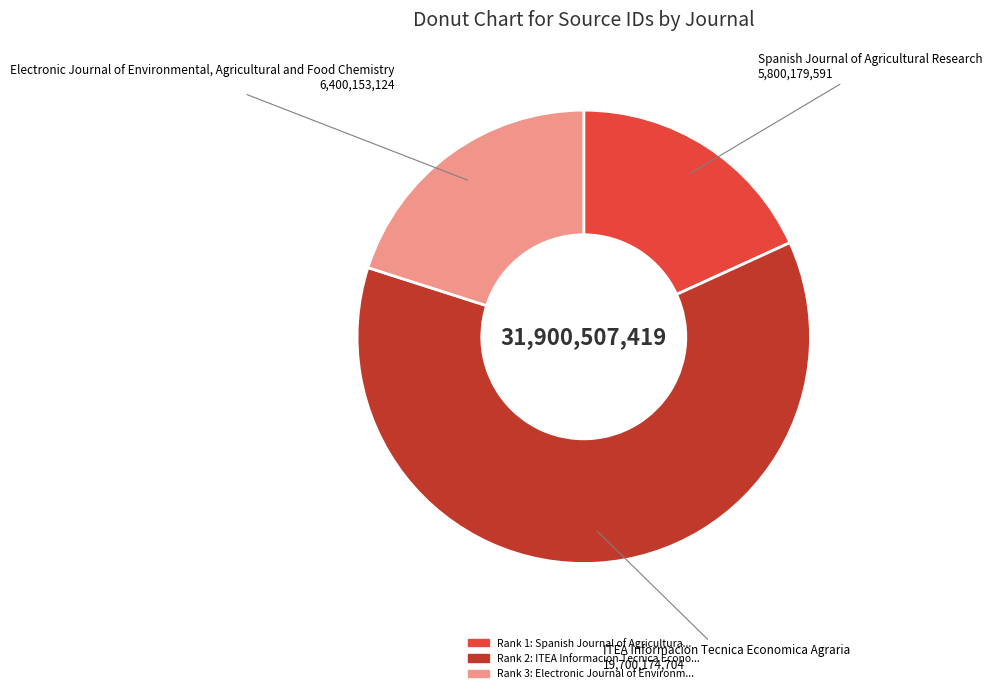

Is there a majority slice in this chart?

Yes